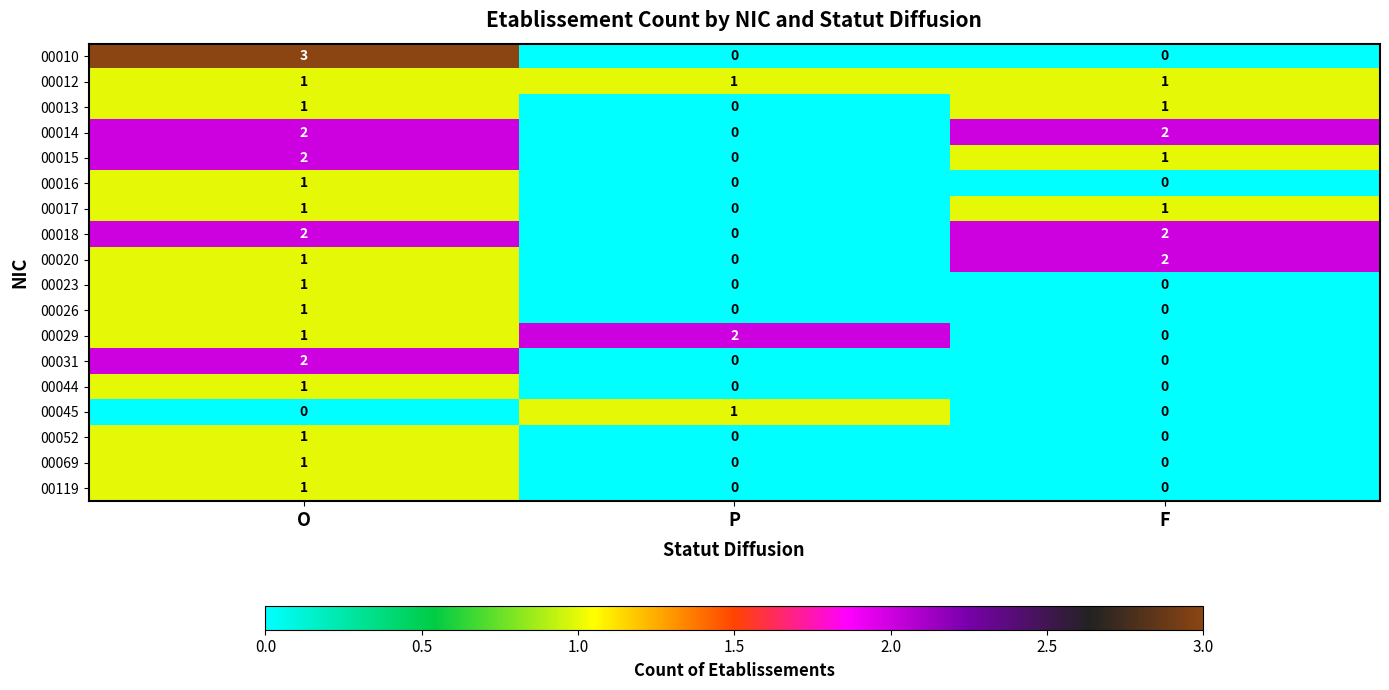

Between O and P, which series saw the biggest shift?

00010